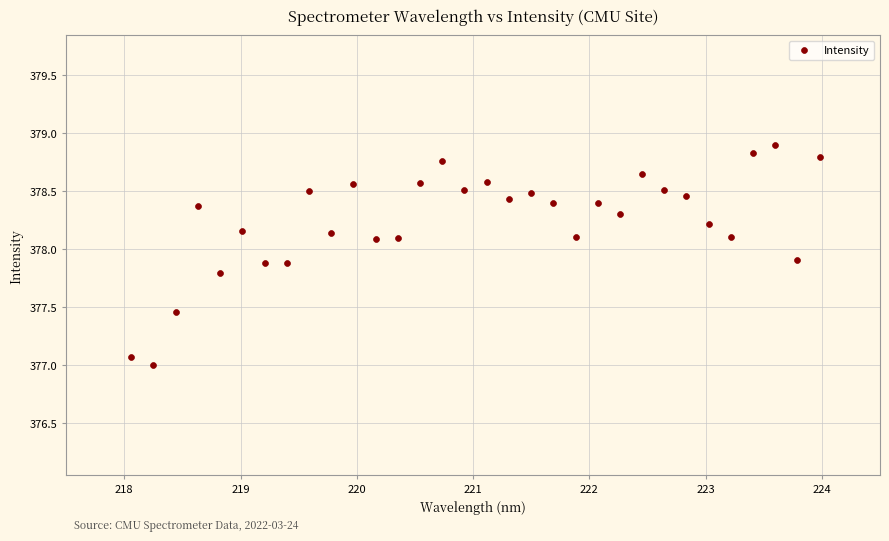

What is the range of Y values (max minus min)?

1.9